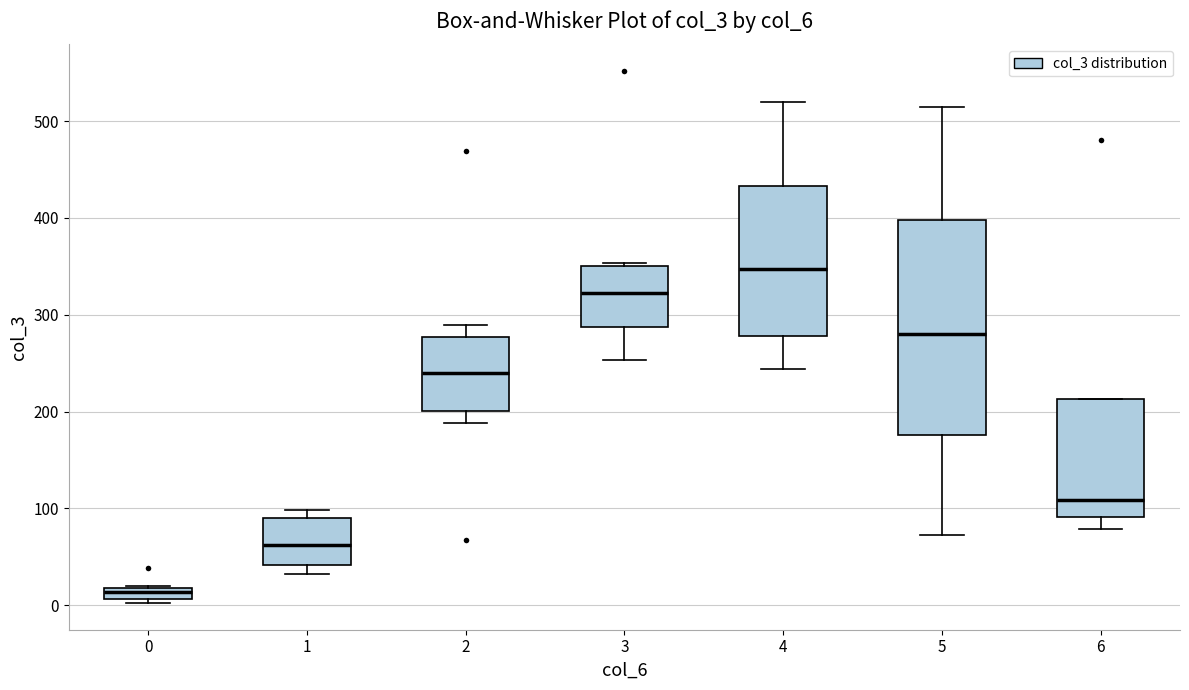

Which box has the highest median line?

4